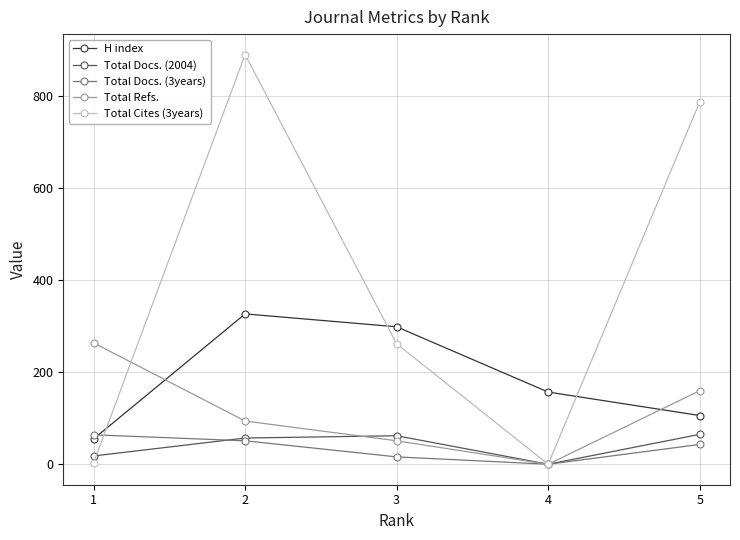

At which label does Total Docs. (2004) reach its peak?

5